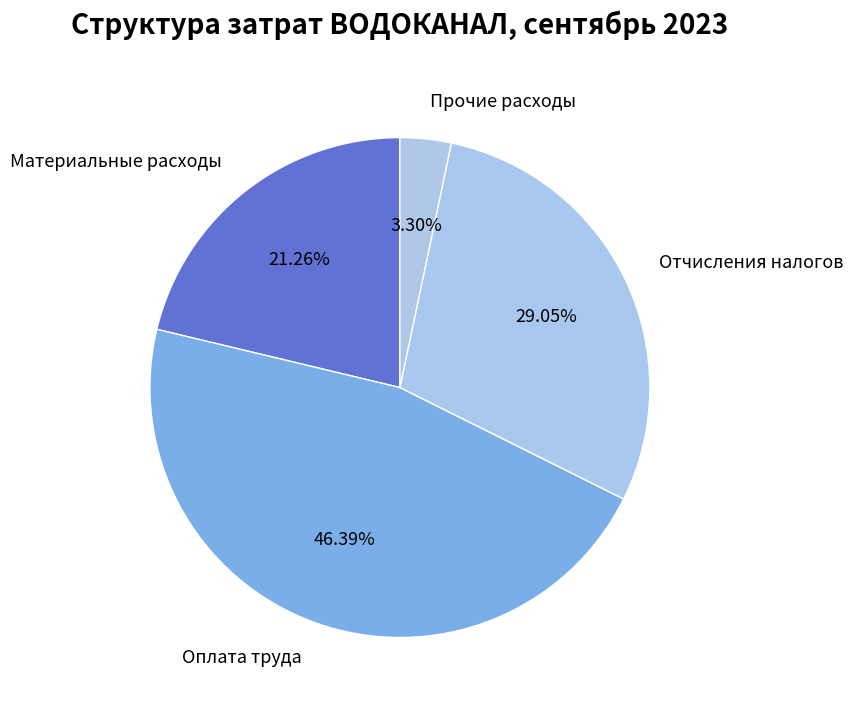

Which category has the biggest portion of the pie?

Оплата труда